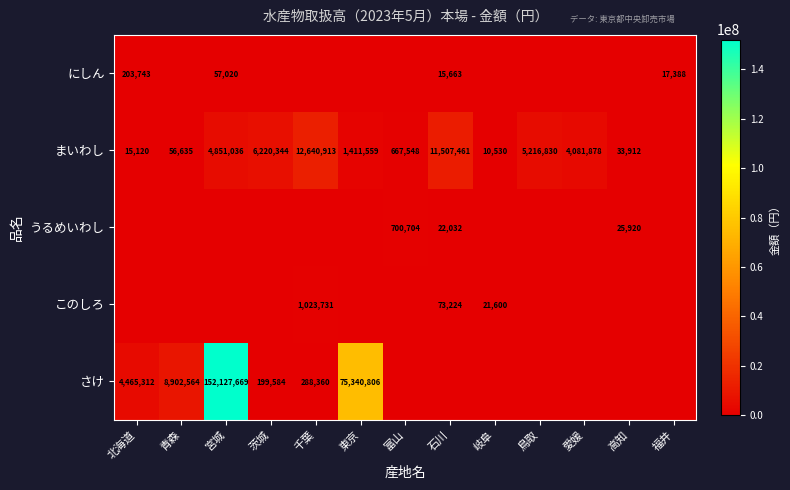

The うるめいわし series shows 10849 at 石川. True or false?

False